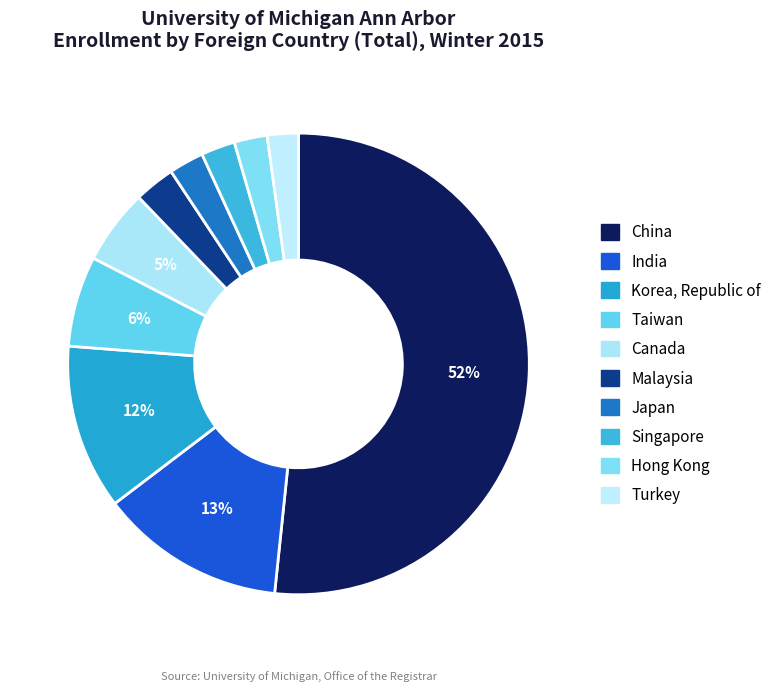

How many slices are in this pie chart?

10